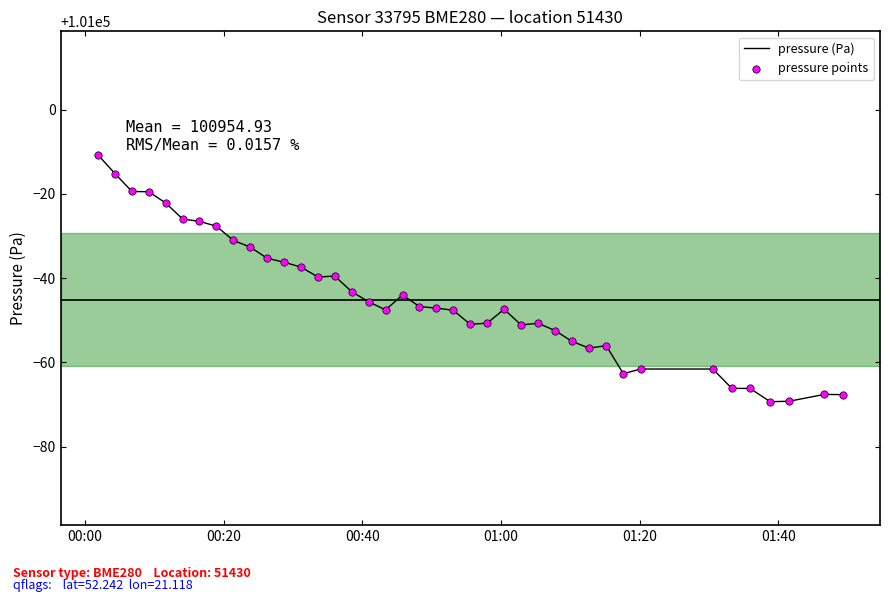

What is the maximum value shown in the chart?

100989.3